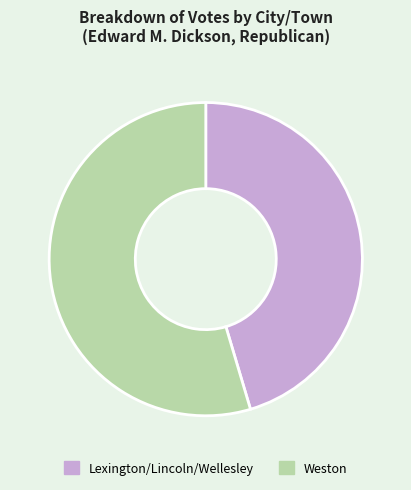

Rank the categories by value from lowest to highest.

Lexington/Lincoln/Wellesley, Weston